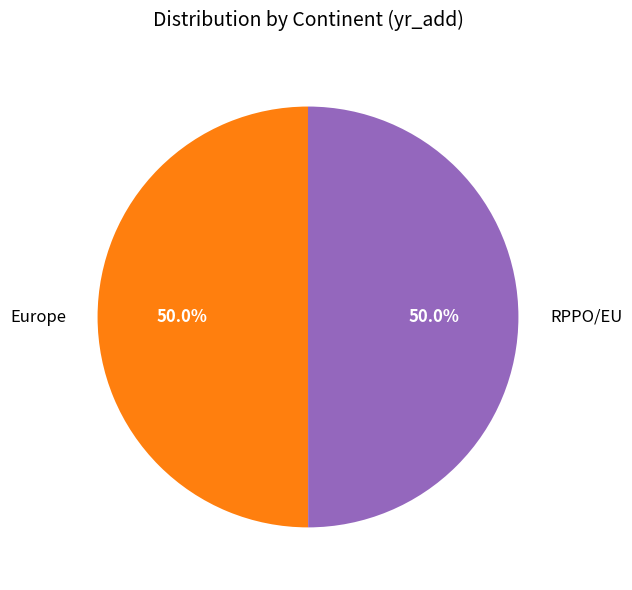

What percentage is the RPPO/EU slice, to the nearest percent?

50%